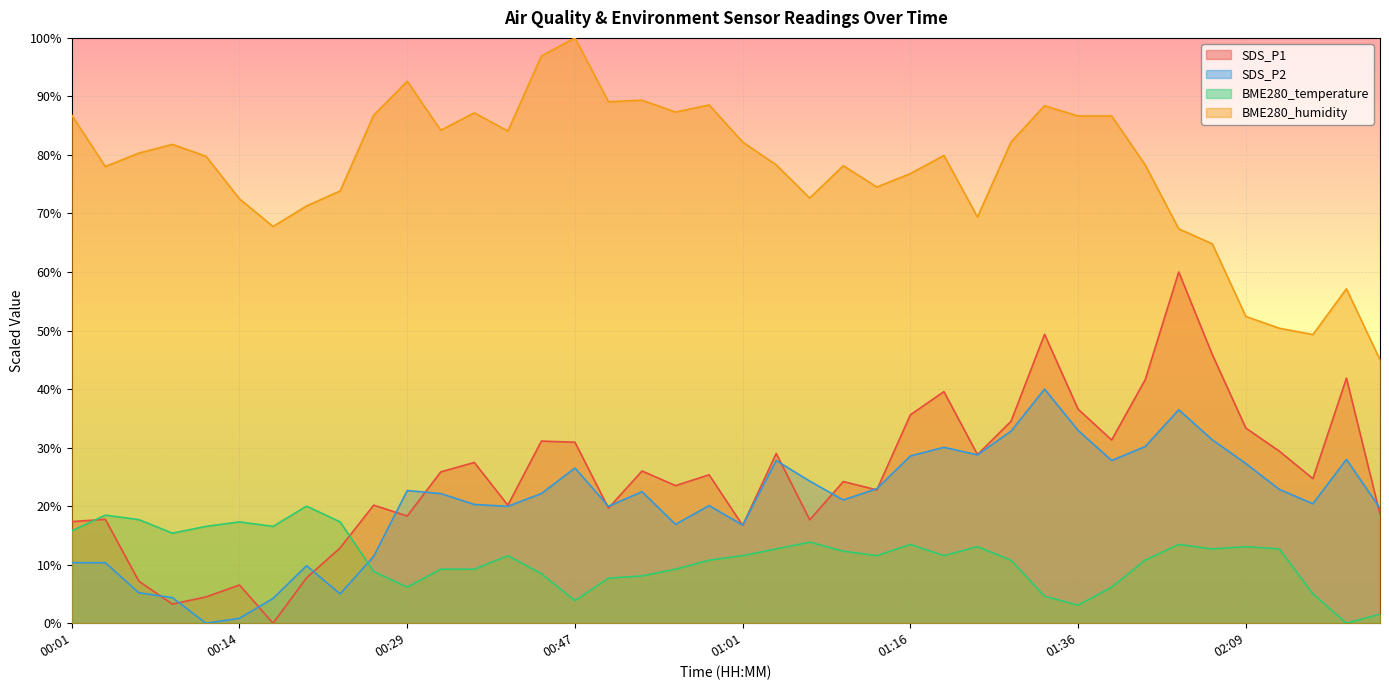

How many categories are shown in the chart?

40